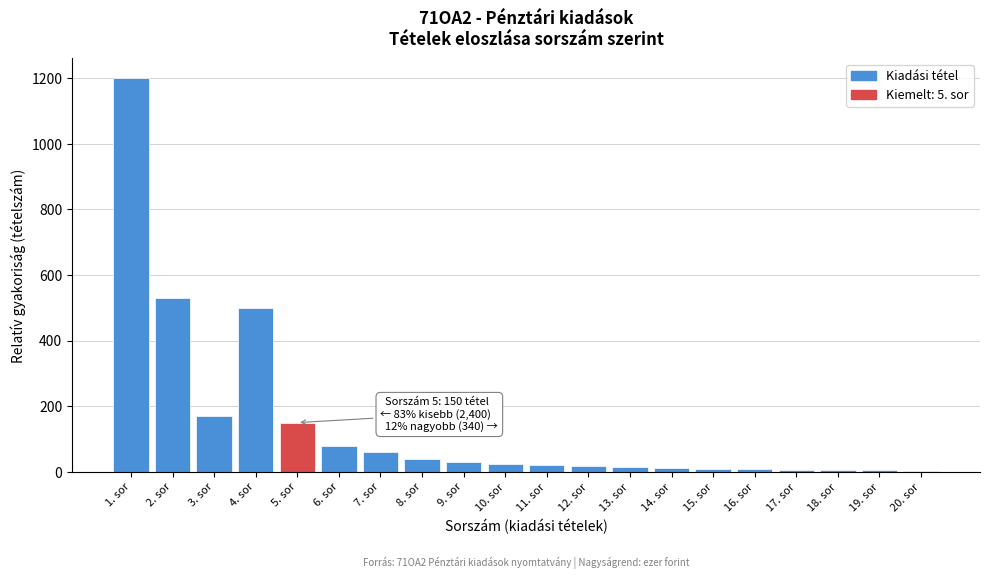

At which category does the chart reach its peak across all series?

1. sor